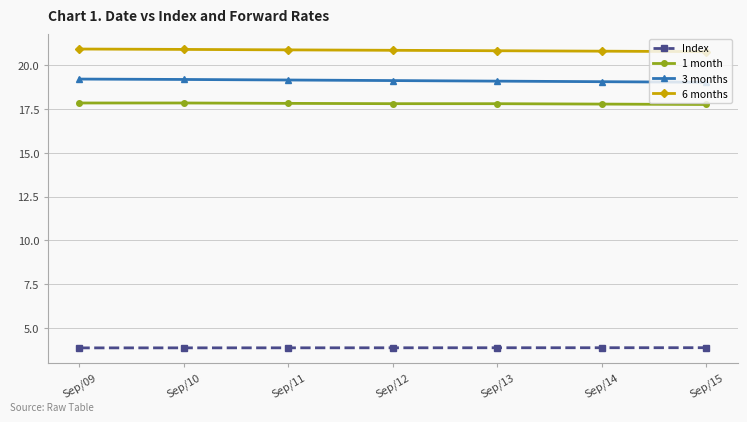

What is the difference between the highest and lowest values at Sep/10?

17.1